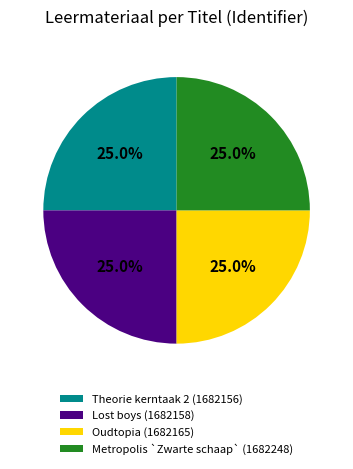

What percentage is NOT represented by Lost boys (1682158)?

75.0%